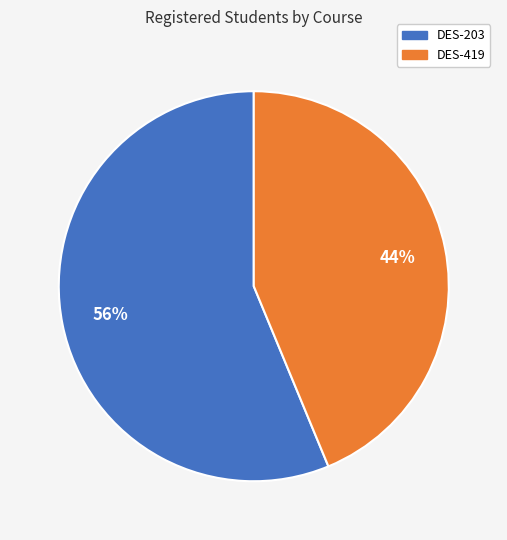

To the nearest percent, what portion does DES-419 represent?

44%